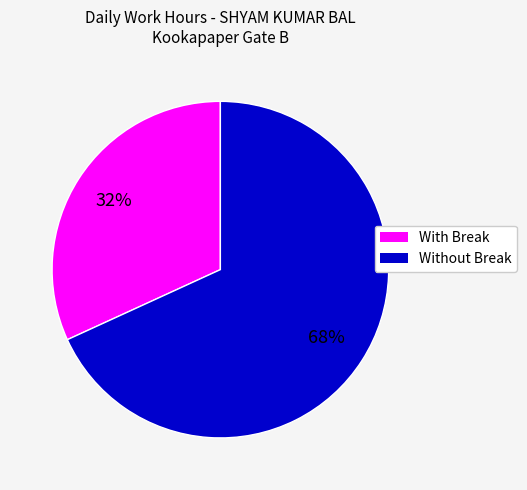

Count the number of slices in the pie.

2